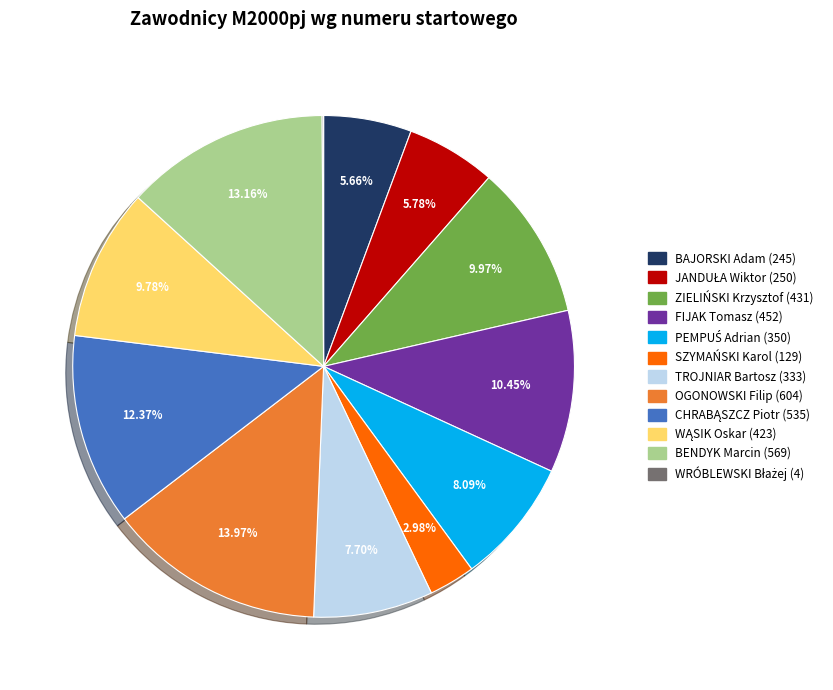

What is the largest slice in the pie chart?

OGONOWSKI Filip (604)